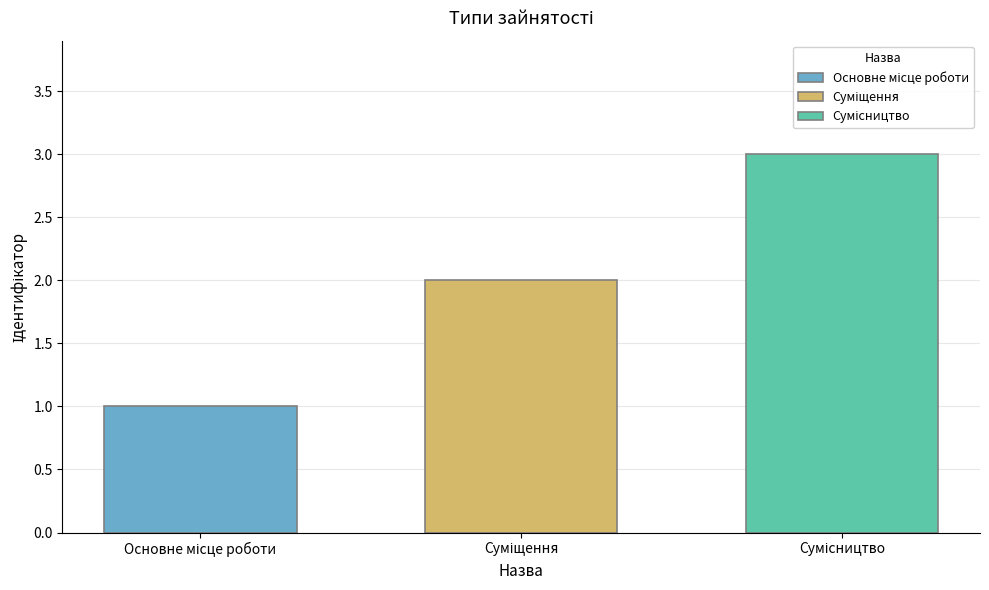

What is the maximum value shown in the chart?

3